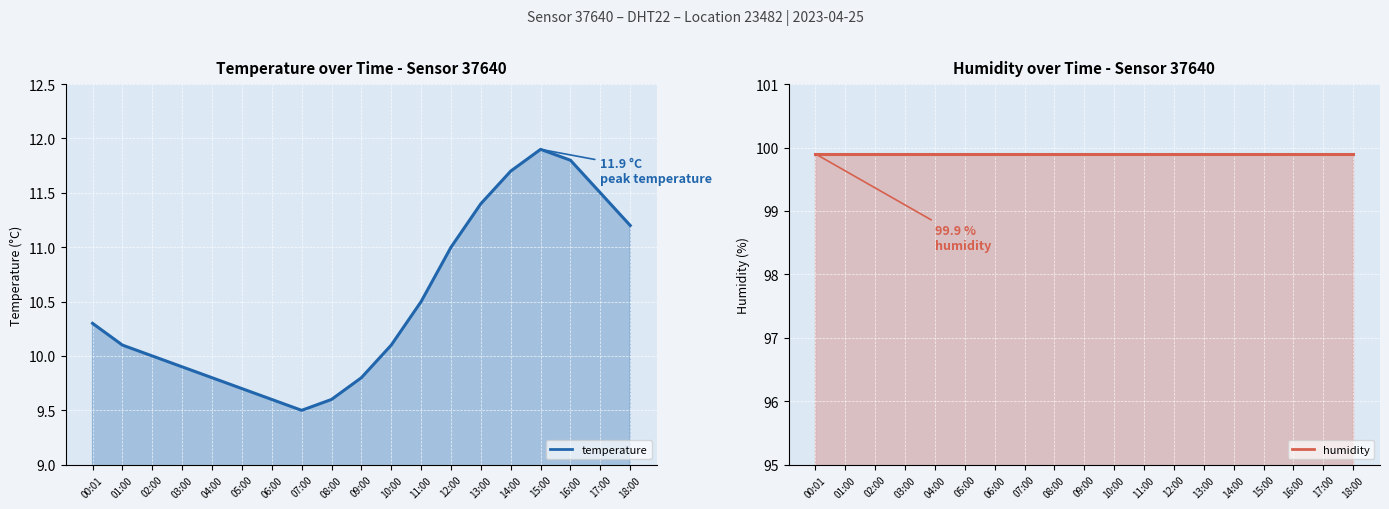

Rank the series at 18:00 from highest to lowest value.

humidity, temperature